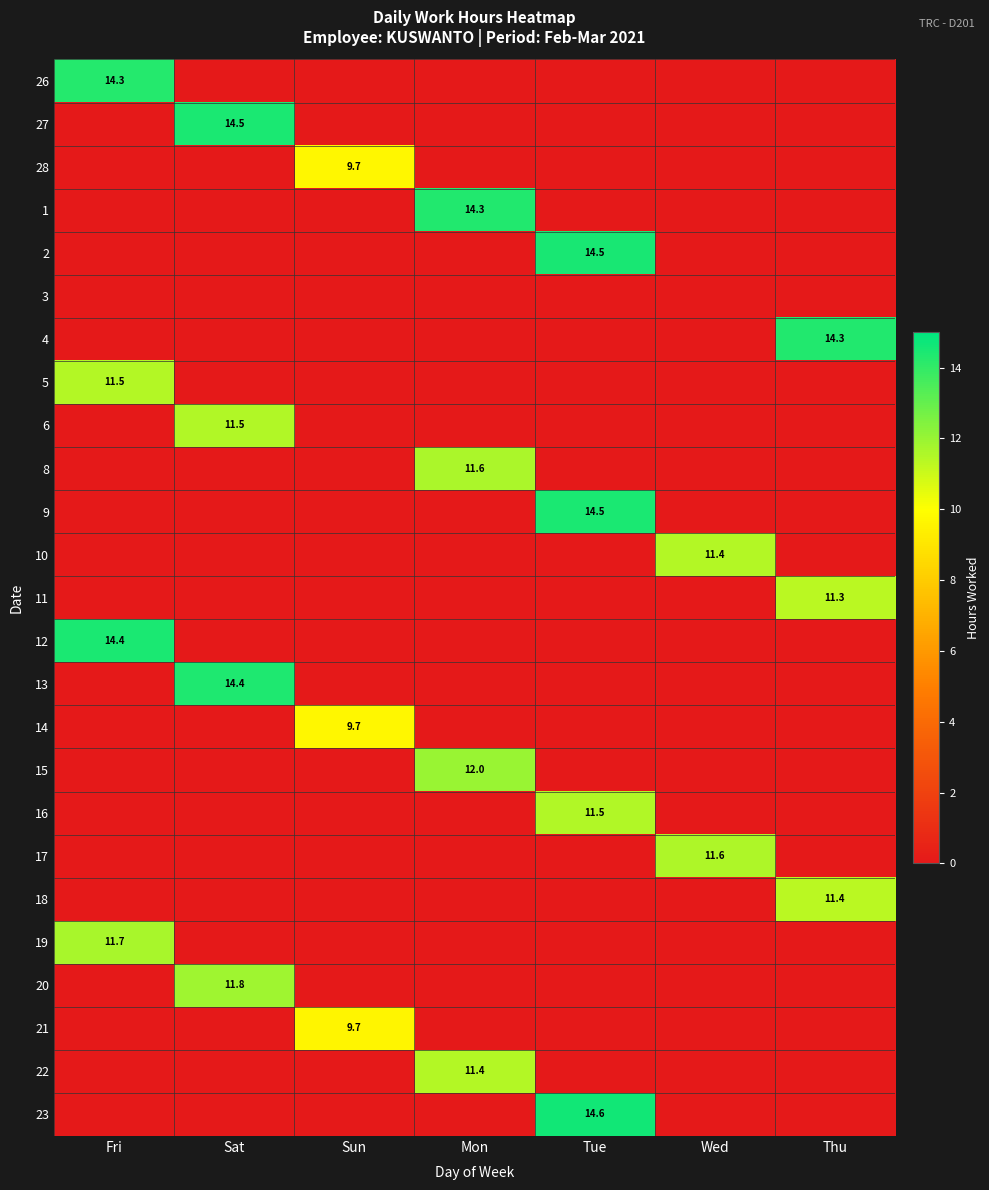

At which label is 27 closest to 7?

Fri